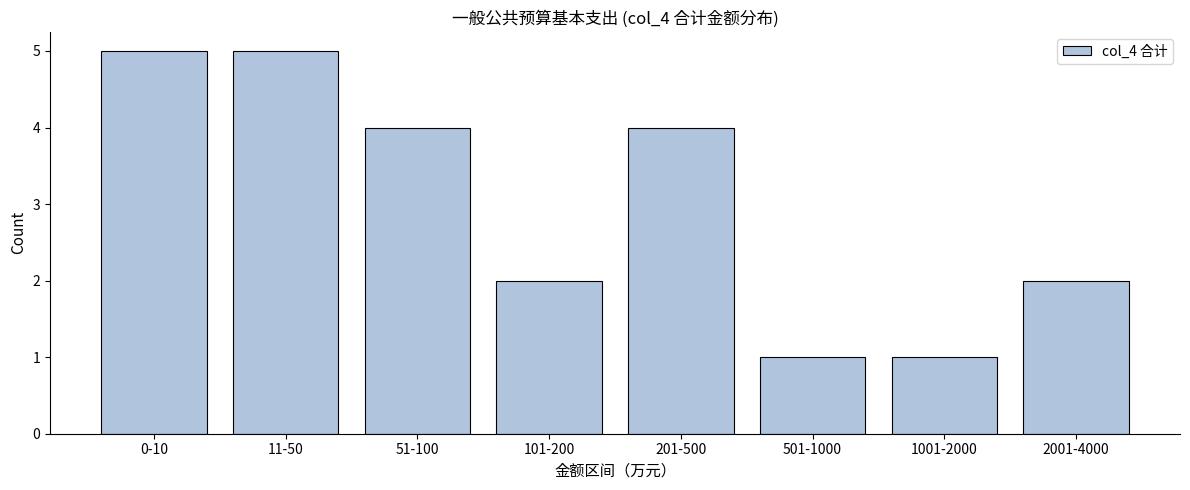

Reading left to right, extract all data points from this chart.

5	5	4	2	4	1	1	2